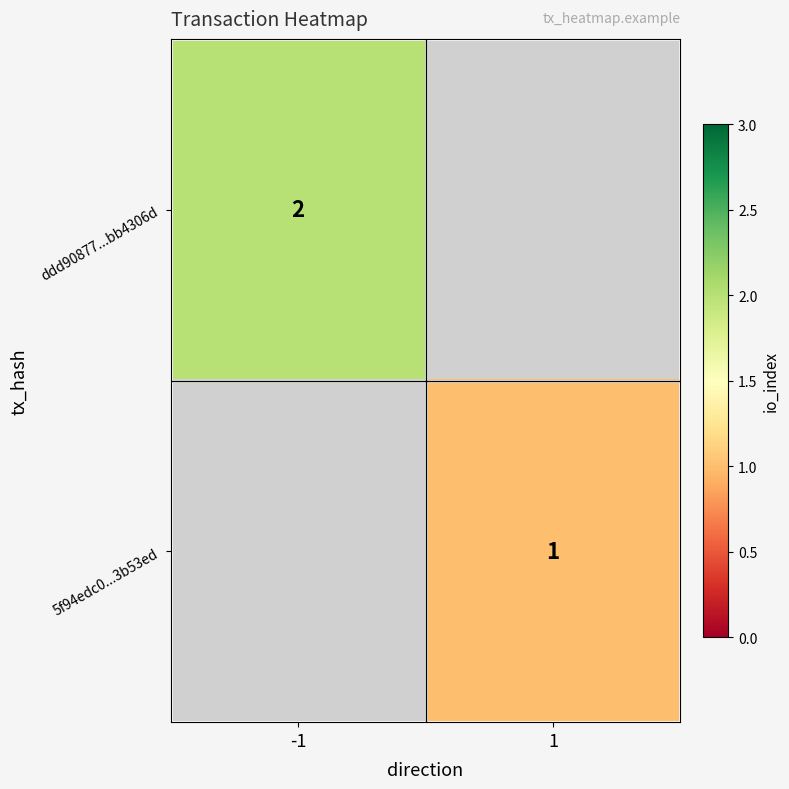

The value of ddd90877...bb4306d at -1 is 1. True or false?

False